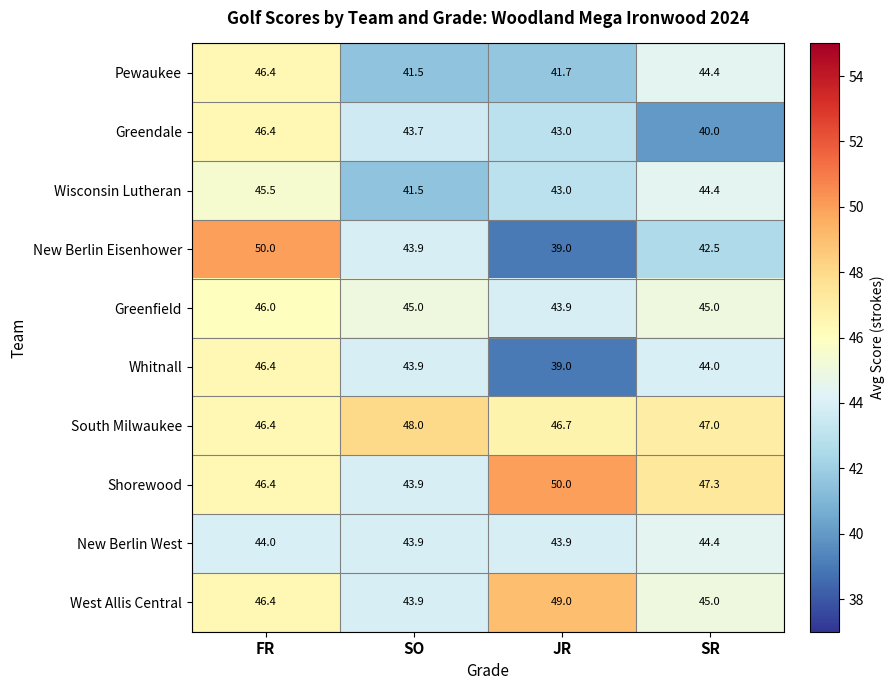

Which series has the largest range (max minus min)?

New Berlin Eisenhower